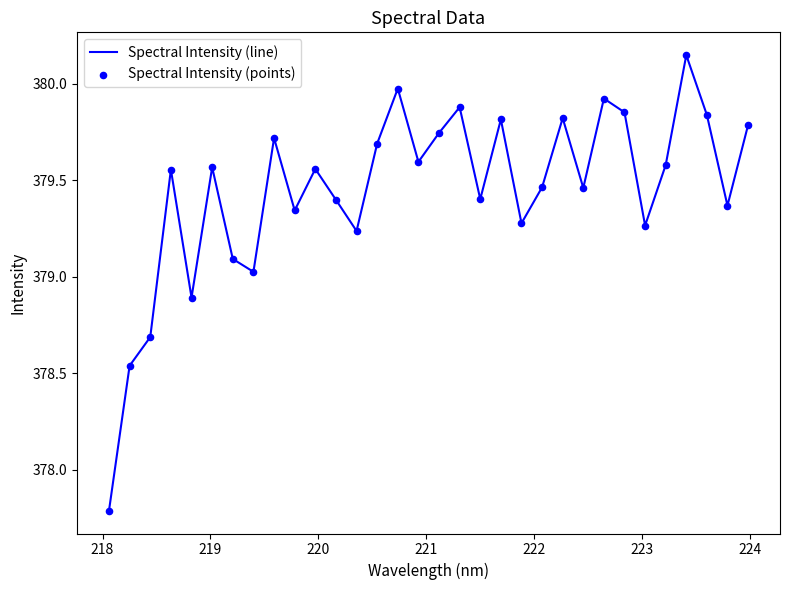

What is the difference between the maximum and minimum values?

2.4